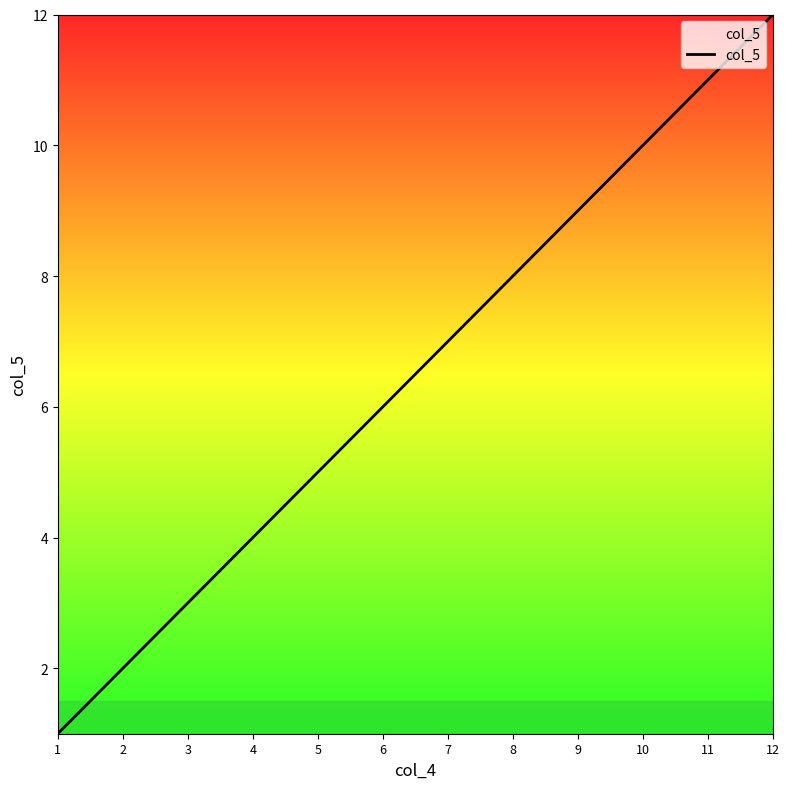

How many distinct data groups are displayed?

1